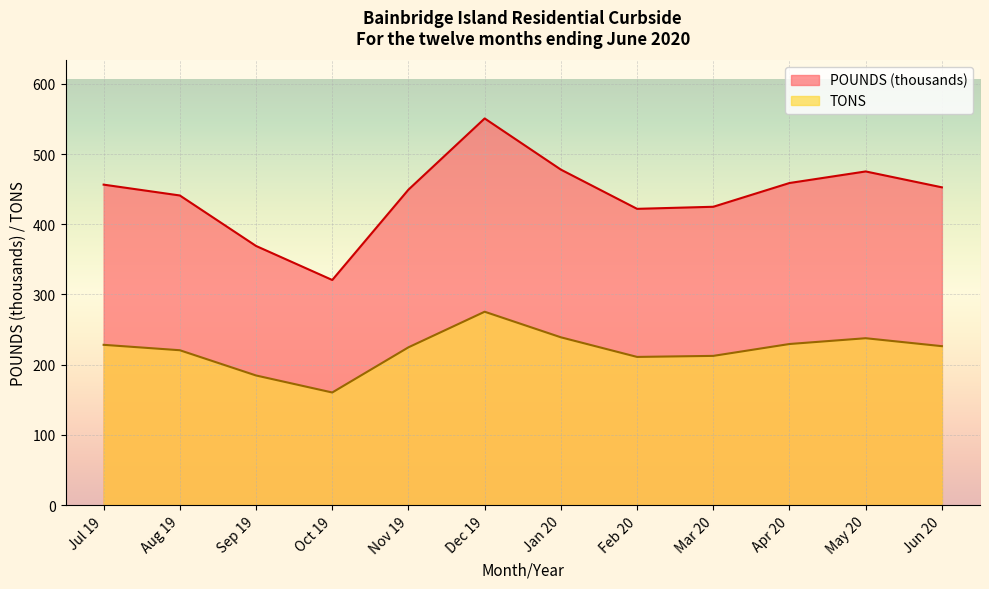

What position from the right is Dec 19?

7